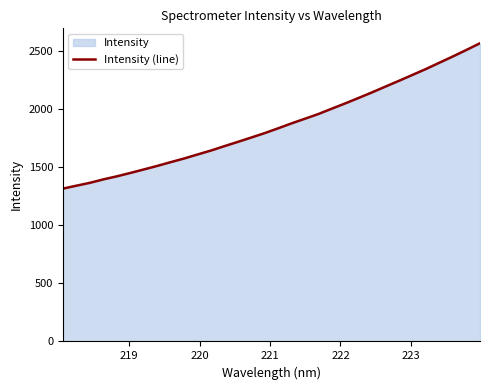

What is the difference between the maximum and minimum values?

1250.6